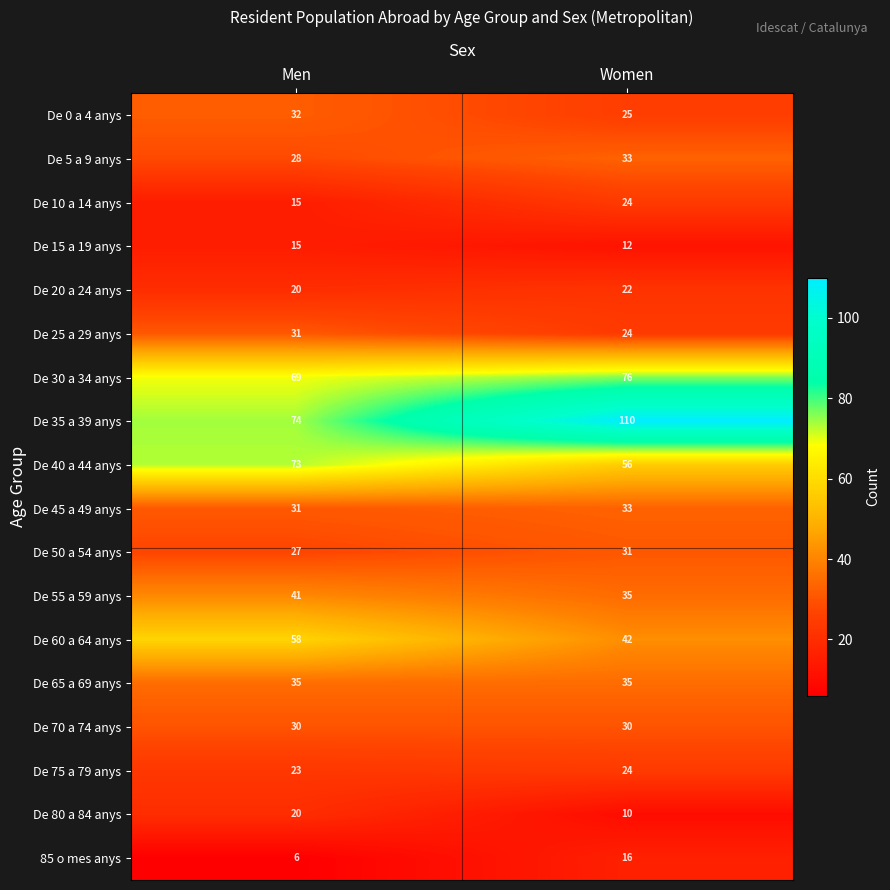

At which label is De 5 a 9 anys closest to 30?

Men